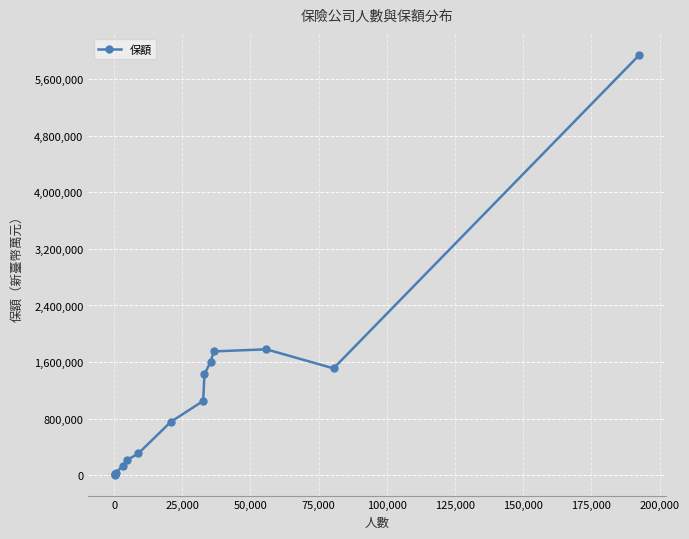

What is the difference between the maximum and minimum values?

5936656